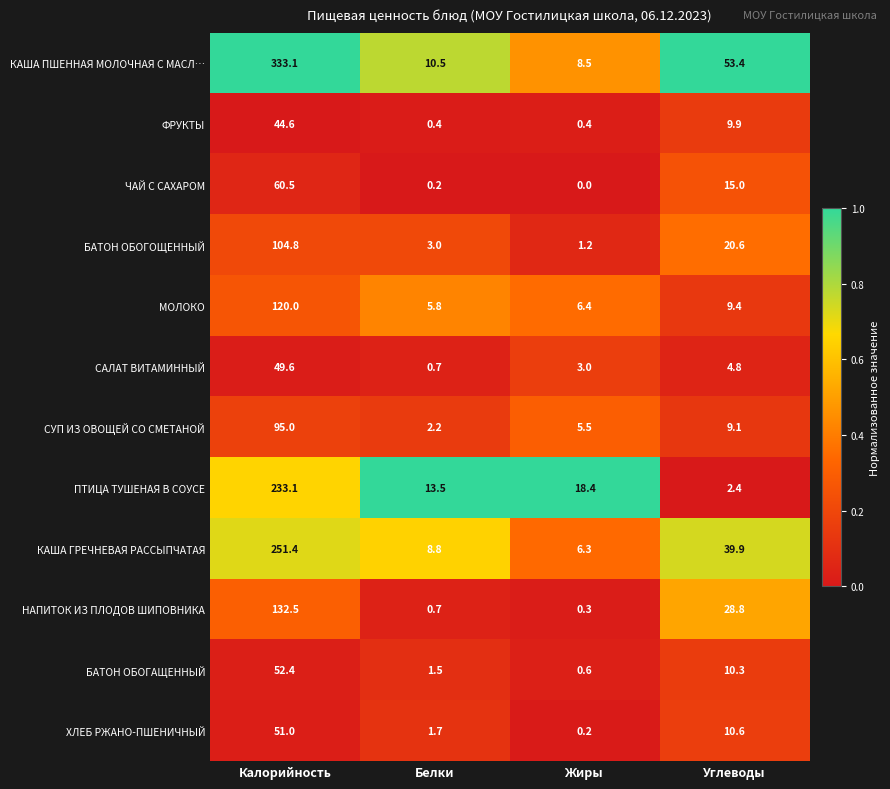

How many data points does each series have?

4